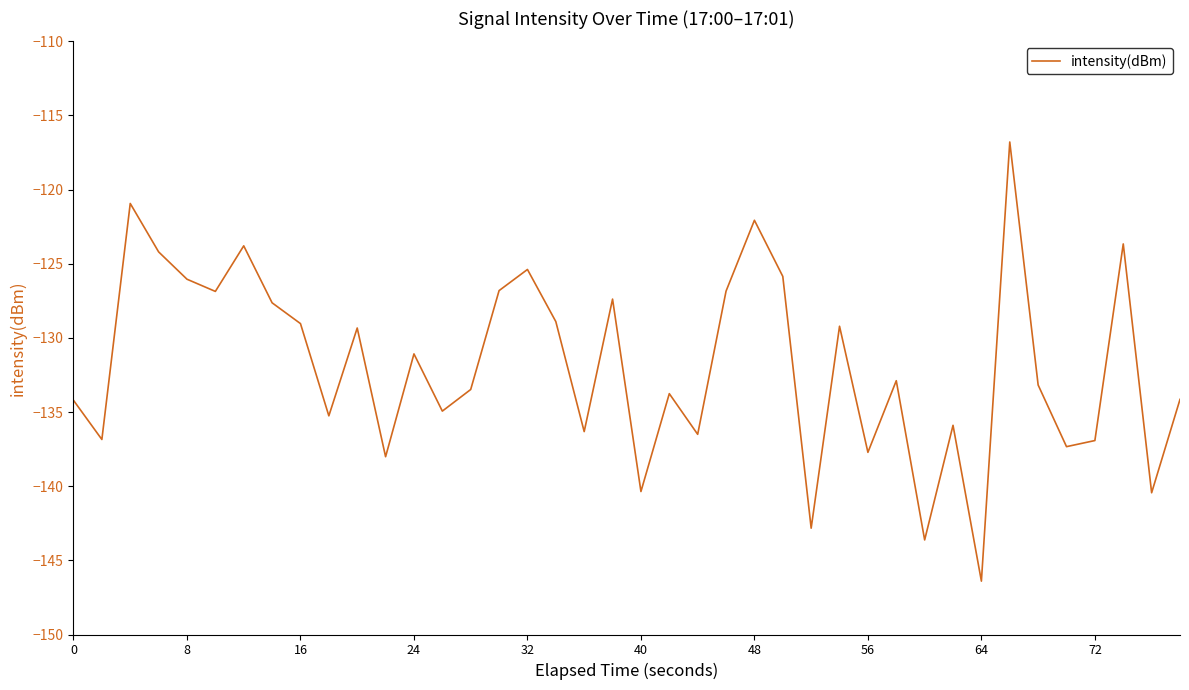

What is the minimum value shown in the chart?

-146.4